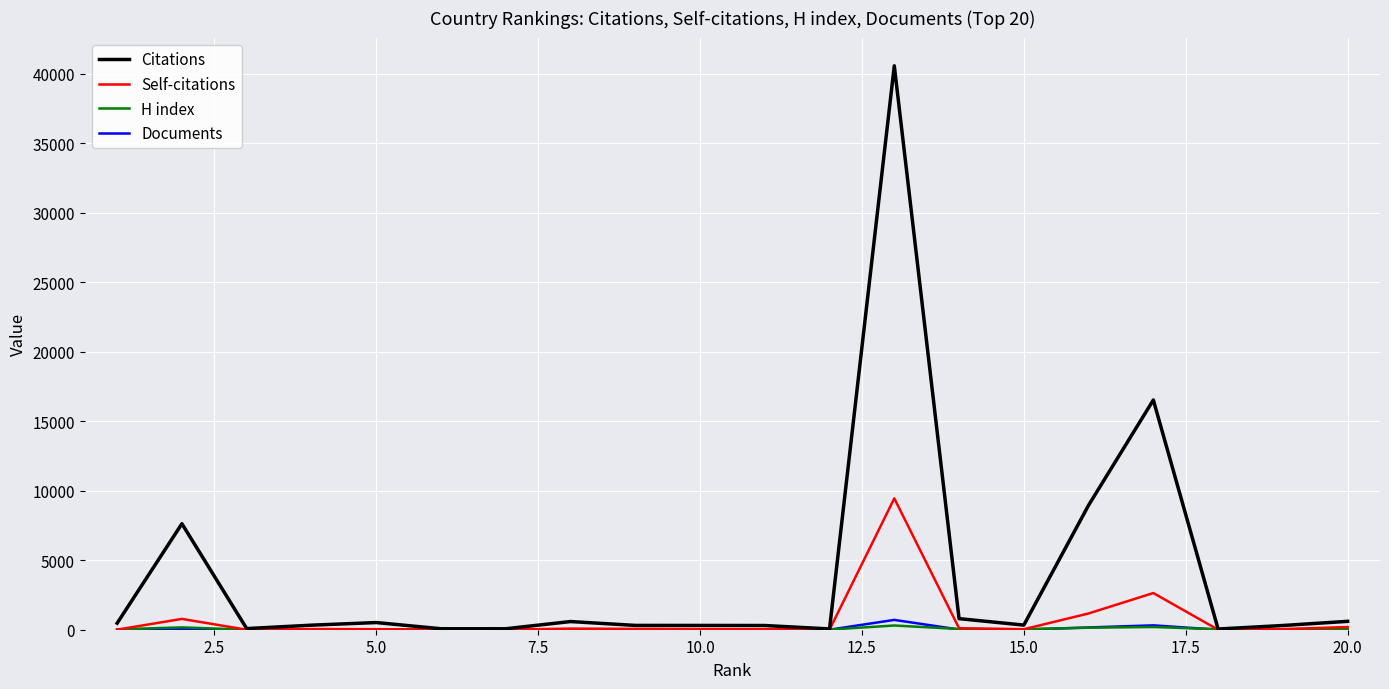

What is the maximum value for Citations?

40572